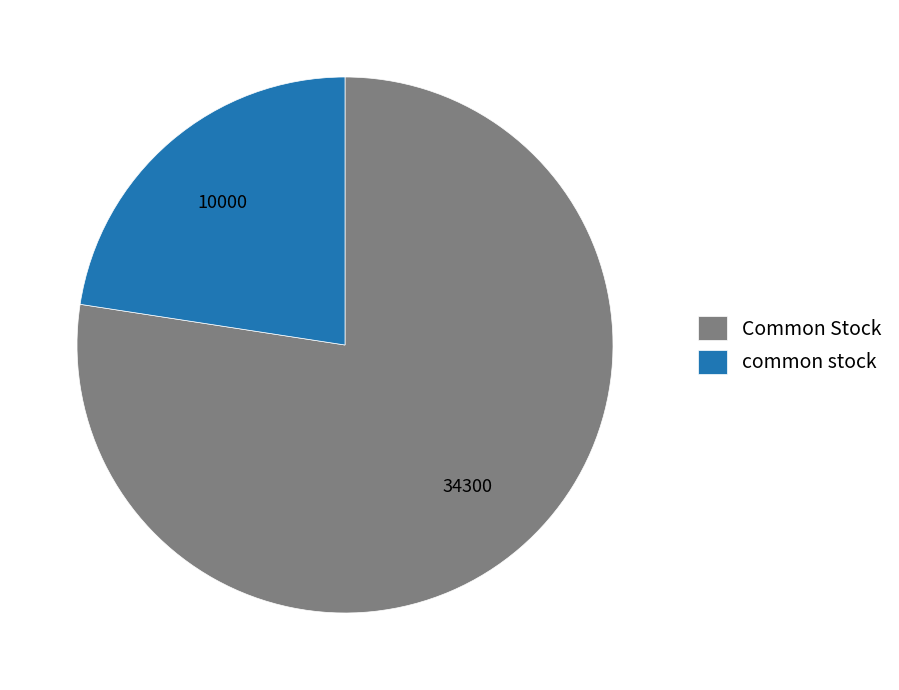

Rank the categories by value from lowest to highest.

common stock, Common Stock